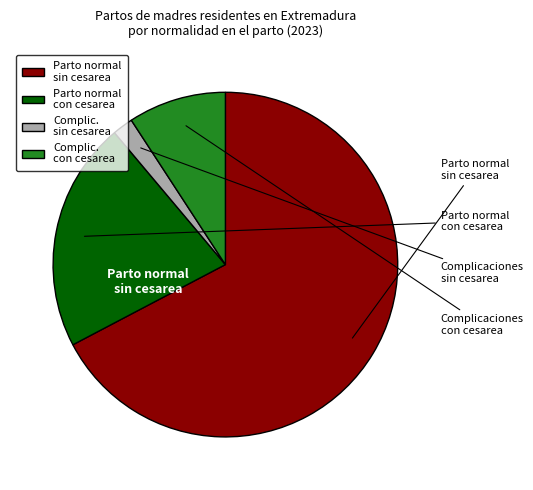

Is there any slice that represents more than half of the pie?

Yes